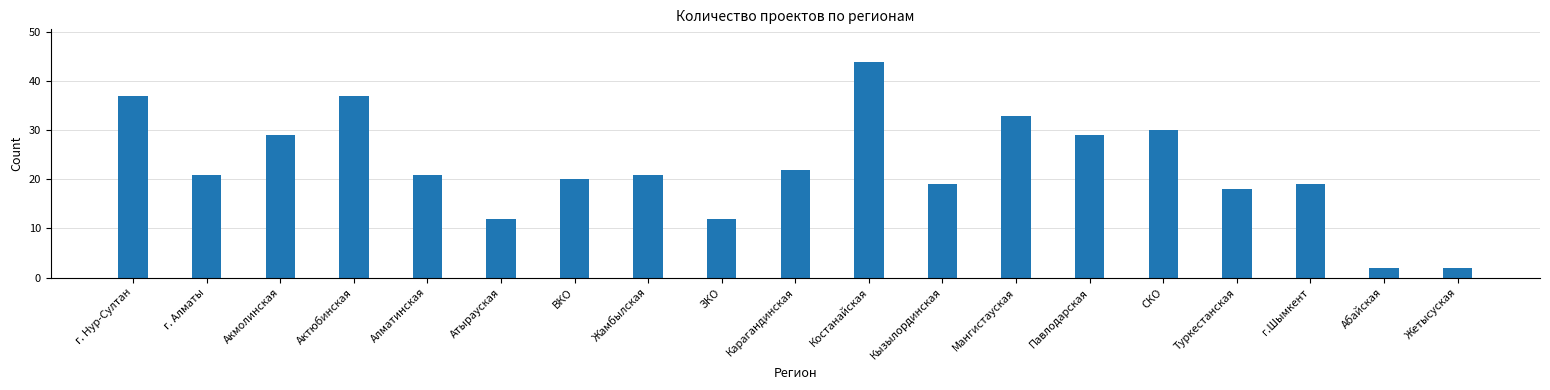

What is the greatest value displayed?

44